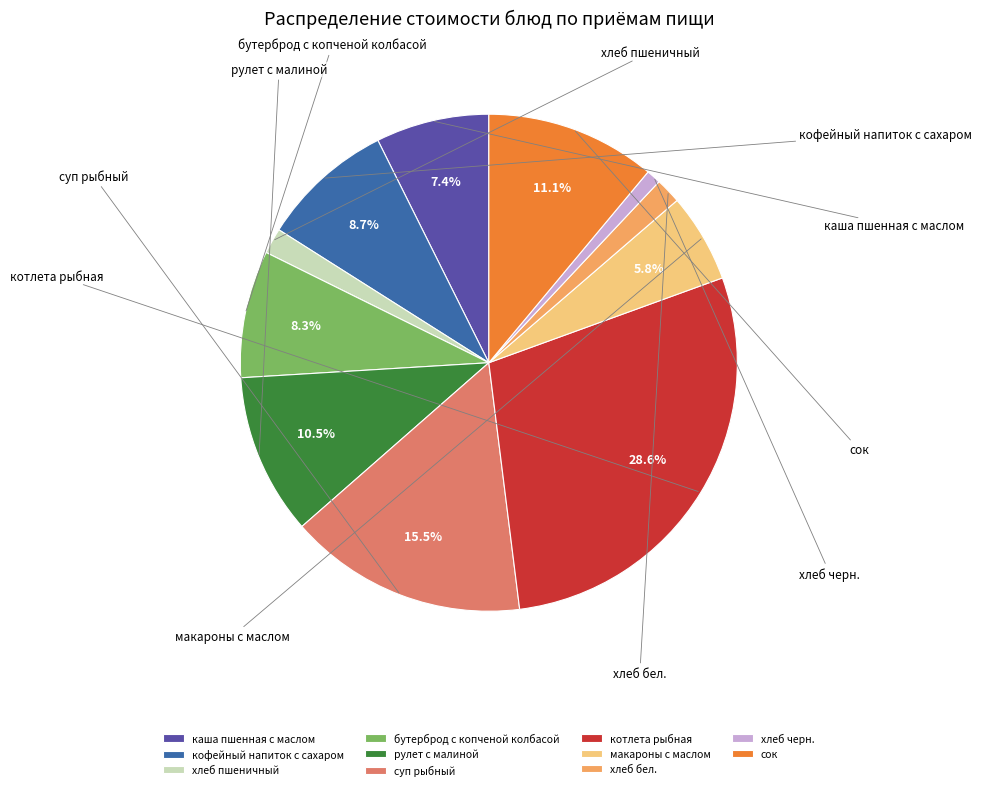

To the nearest percent, what portion does хлеб пшеничный represent?

2%